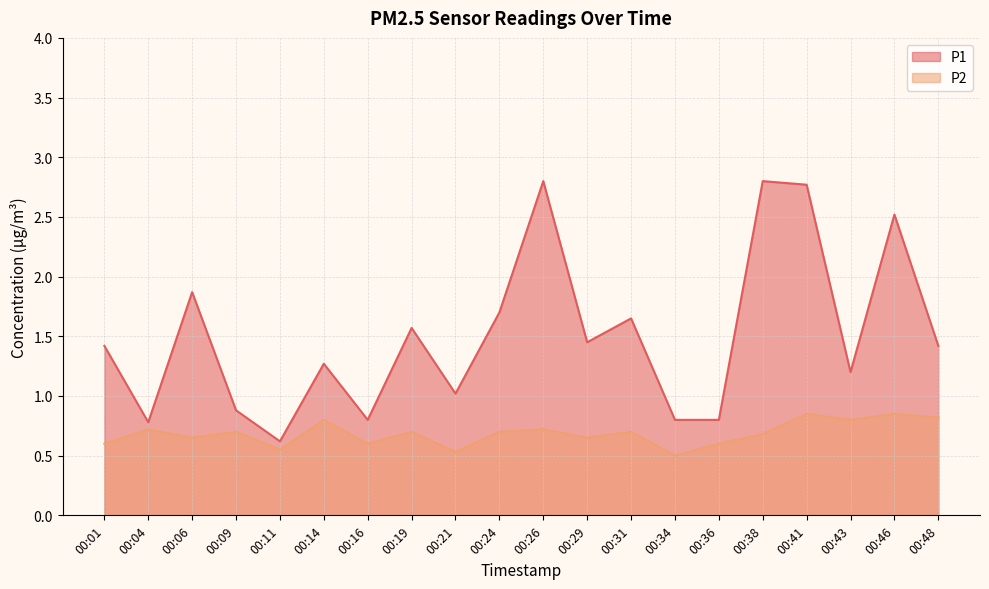

Which series changed the most between 00:04 and 00:41?

P1